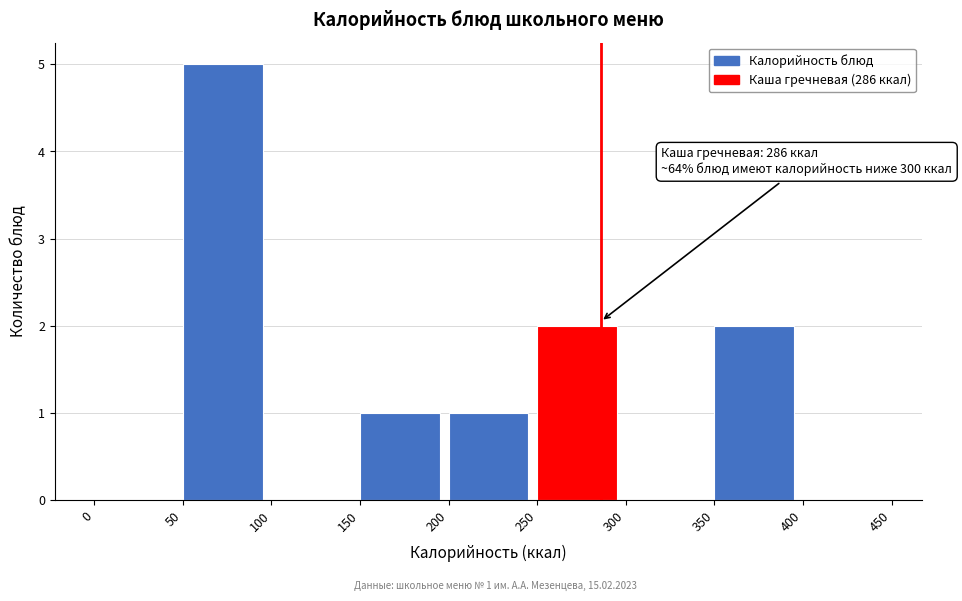

Which range on the x-axis has the tallest bar?

50 to 100